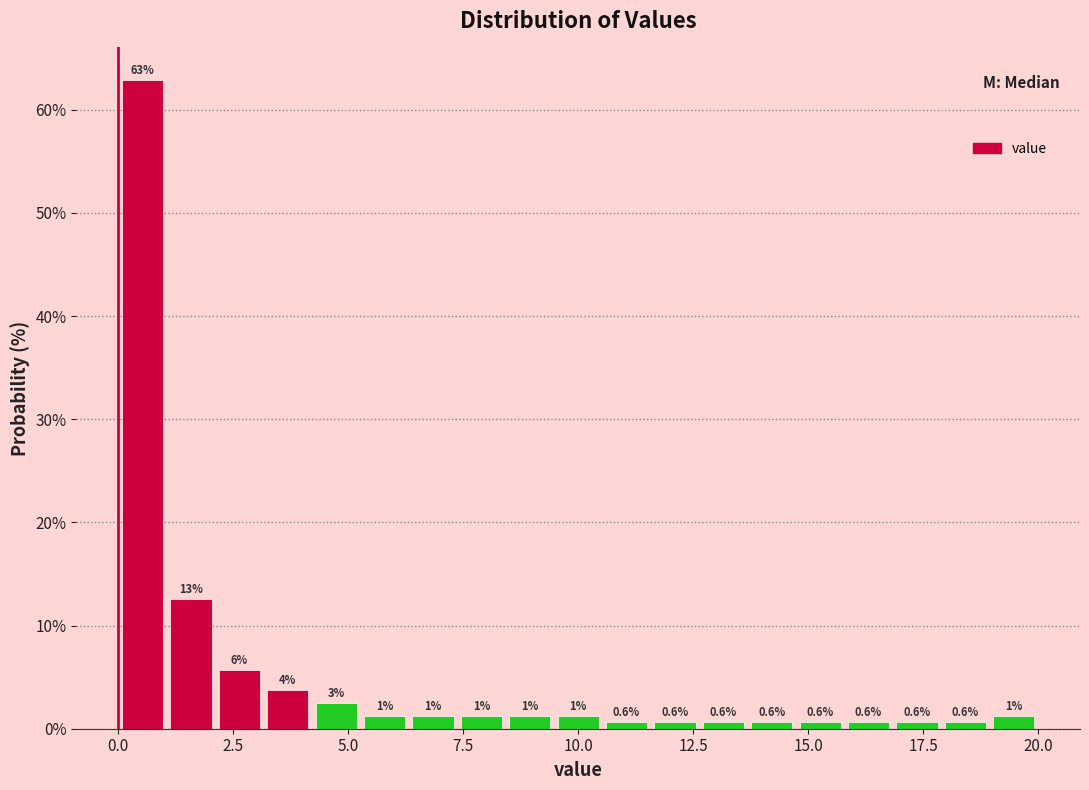

Around what value on the x-axis is the tallest bar? Give the approximate position of its centre, as read against the axis.

0.5